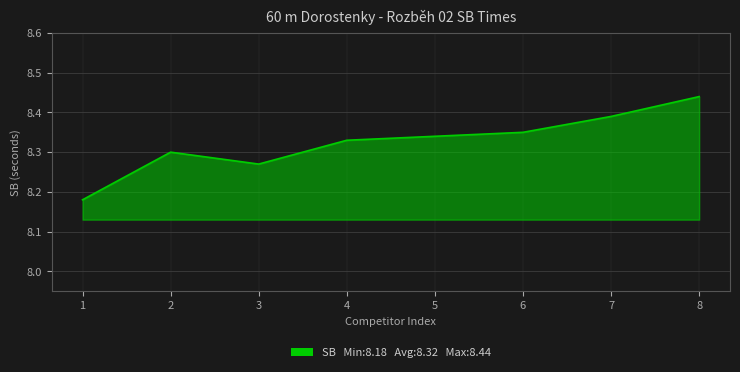

Rank the categories by value from highest to lowest.

8, 7, 6, 5, 4, 2, 3, 1